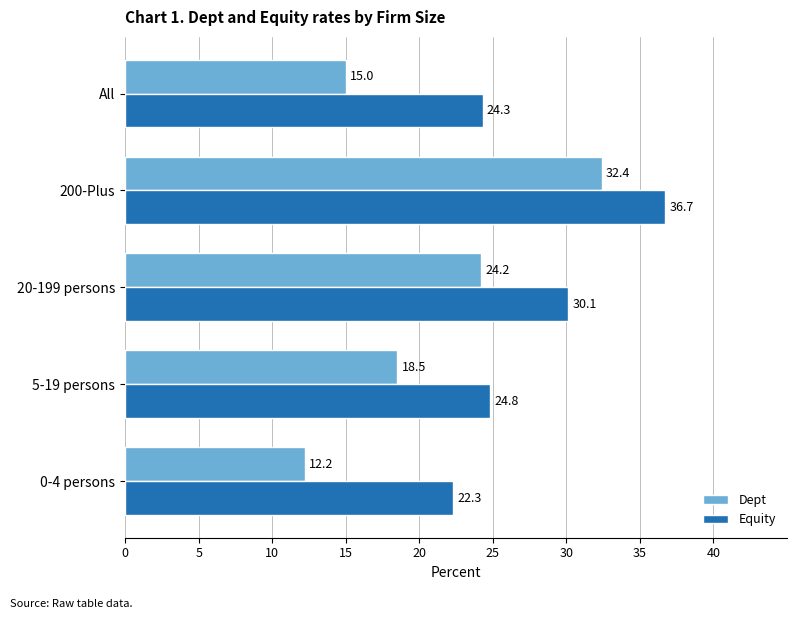

Which series has the largest total across all categories?

Equity